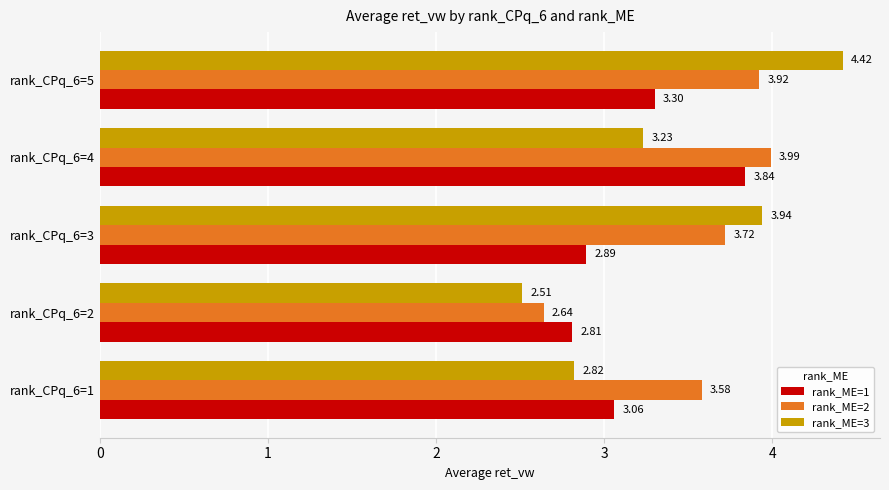

Which series has the largest range (max minus min)?

rank_ME=3